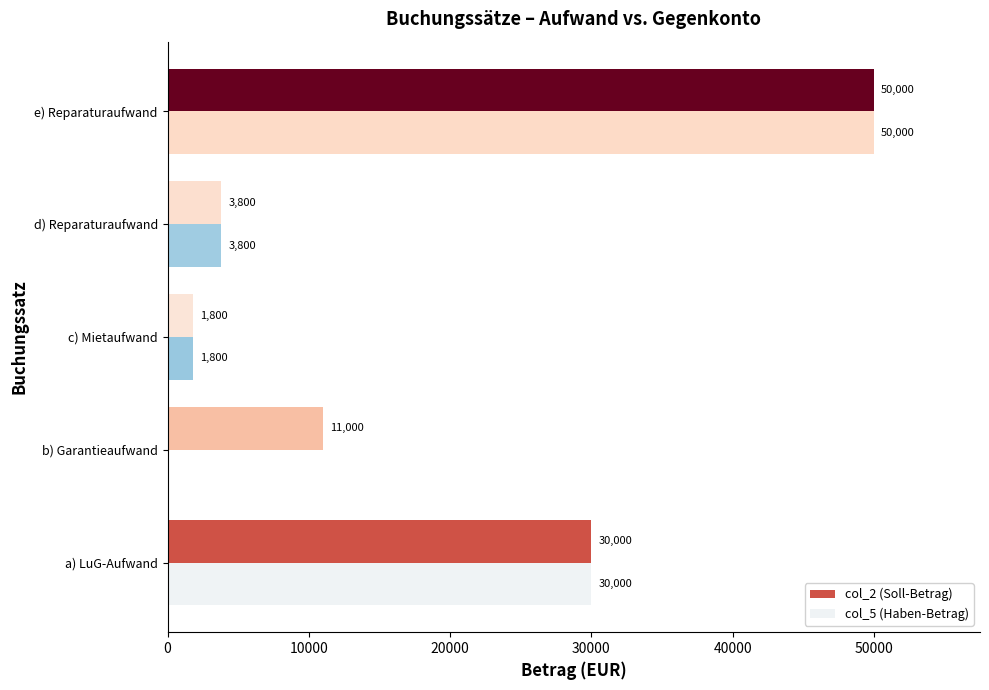

What is the sum of the col_5 (Haben-Betrag) values at a) LuG-Aufwand and d) Reparaturaufwand?

33800